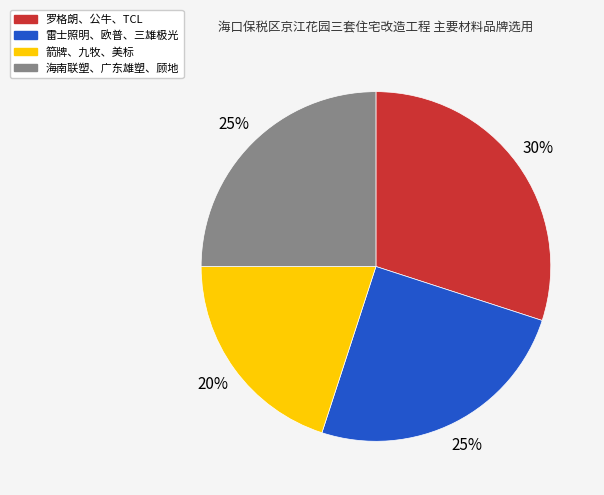

Is there a majority slice in this chart?

No